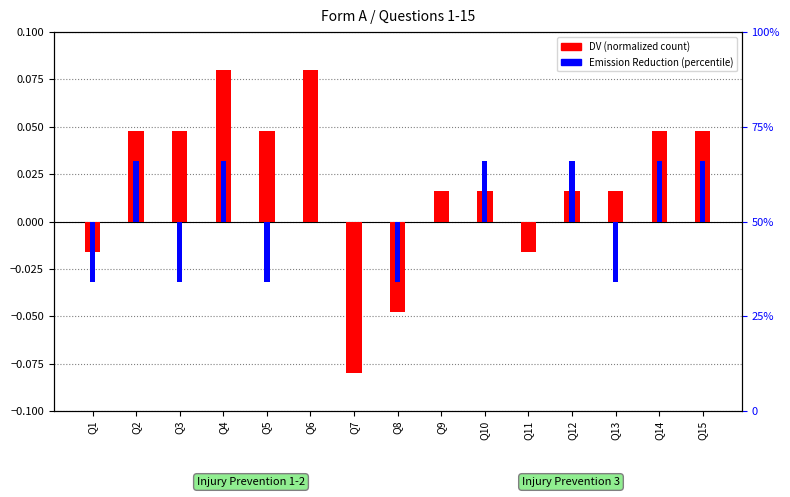

Reading left to right, transcribe all the data shown in this chart.

DV (normalized): Q1=-0.0	Q2=0.0	Q3=0.0	Q4=0.1	Q5=0.0	Q6=0.1	Q7=-0.1	Q8=-0.0	Q9=0.0	Q10=0.0	Q11=-0.0	Q12=0.0	Q13=0.0	Q14=0.0	Q15=0.0
Emission Reduction: Q1=-0.0	Q2=0.0	Q3=-0.0	Q4=0.0	Q5=-0.0	Q6=0.0	Q7=0.0	Q8=-0.0	Q9=0.0	Q10=0.0	Q11=0.0	Q12=0.0	Q13=-0.0	Q14=0.0	Q15=0.0